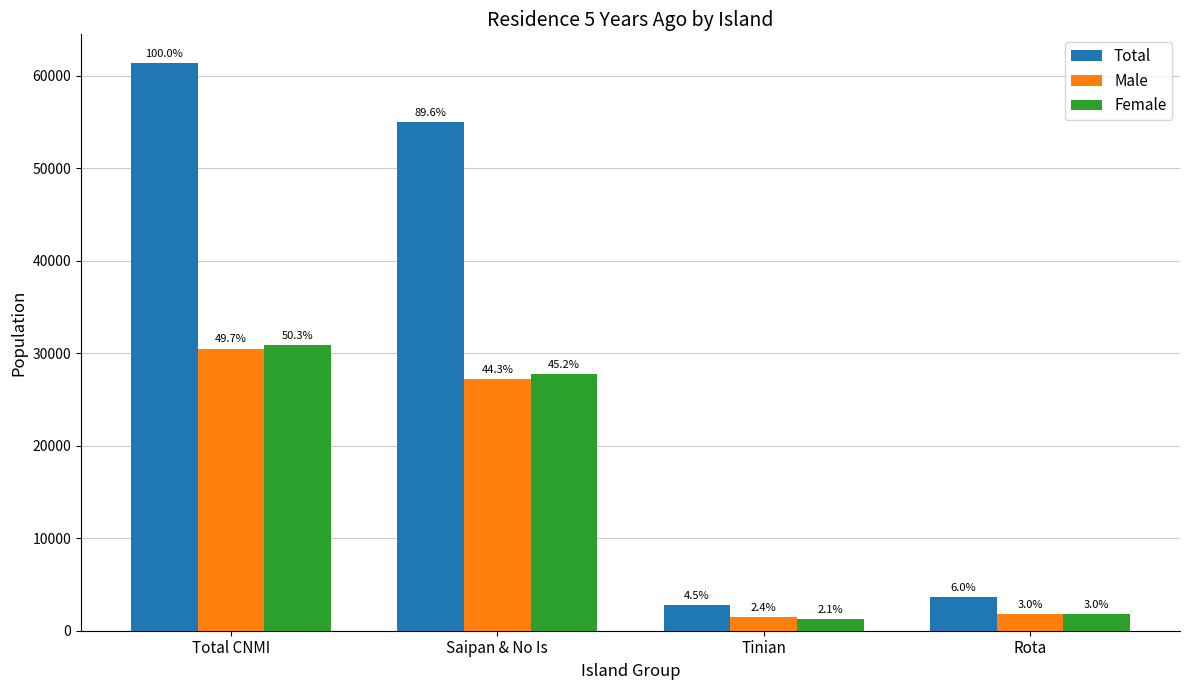

Reading left to right, what are all the values shown in this chart?

Total: 61407	54999	2741	3667
Male: 30495	27213	1449	1833
Female: 30912	27786	1293	1833